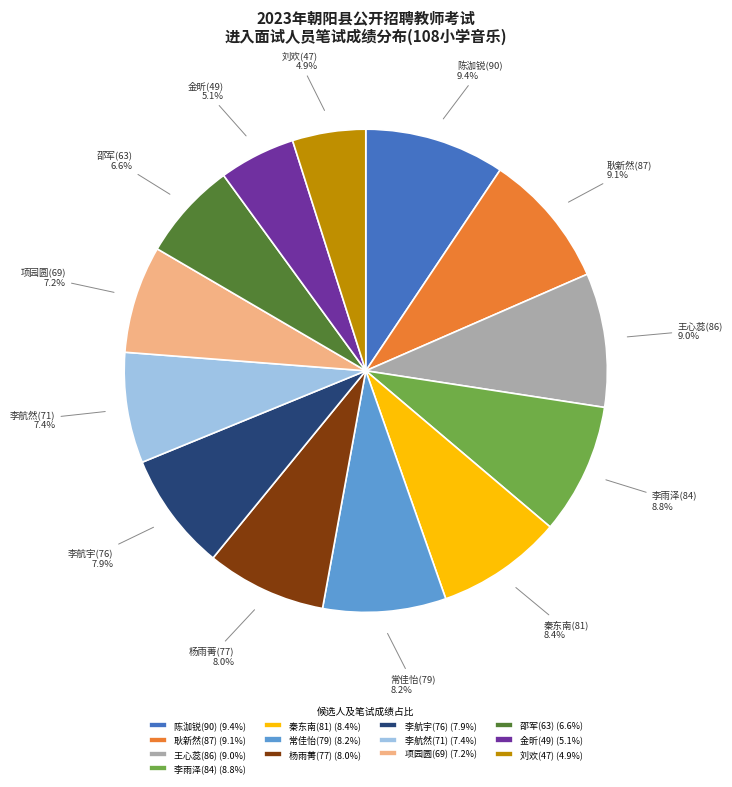

True or false: 项园圆(69) accounts for 7% of the total.

True